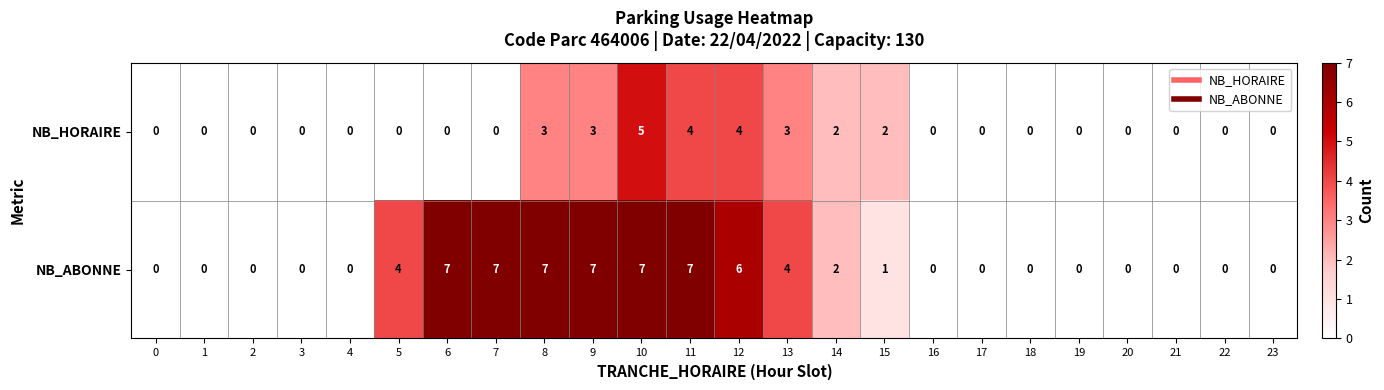

At which category is the sum across all series the highest?

10